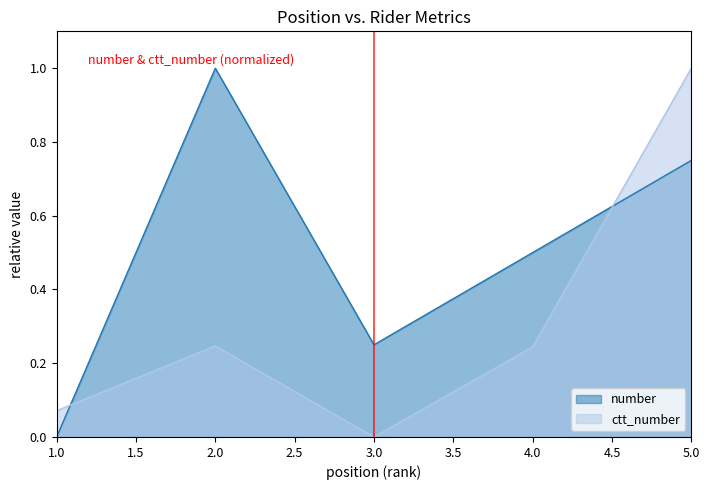

Rank the series by their average value, from lowest to highest.

ctt_number, number